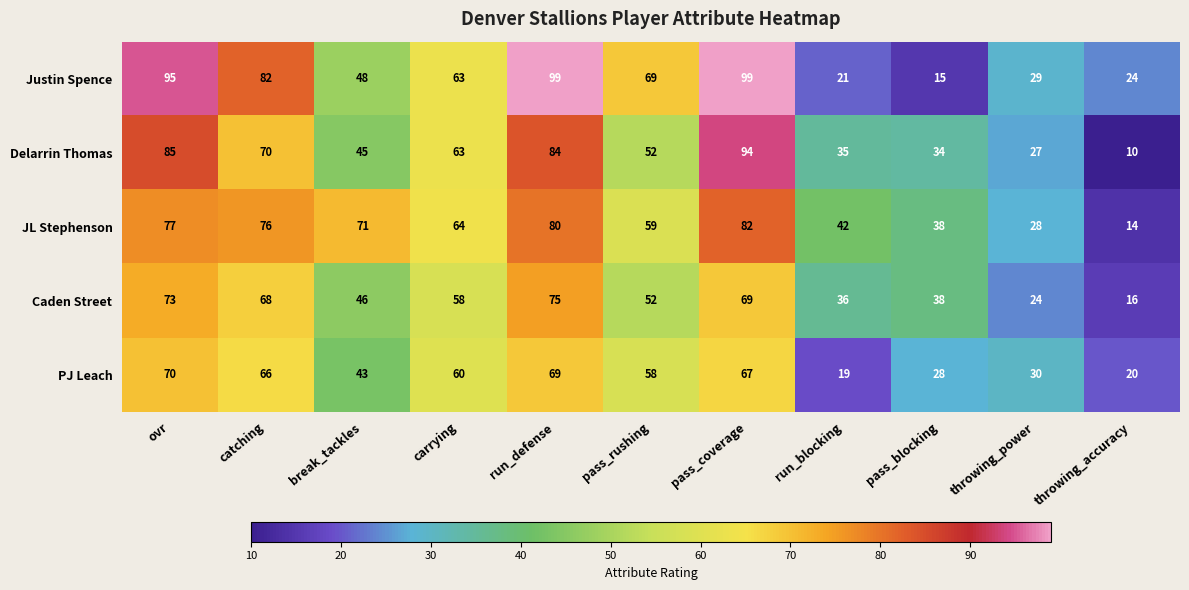

What is the difference between the Caden Street values at run_defense and throwing_accuracy?

59